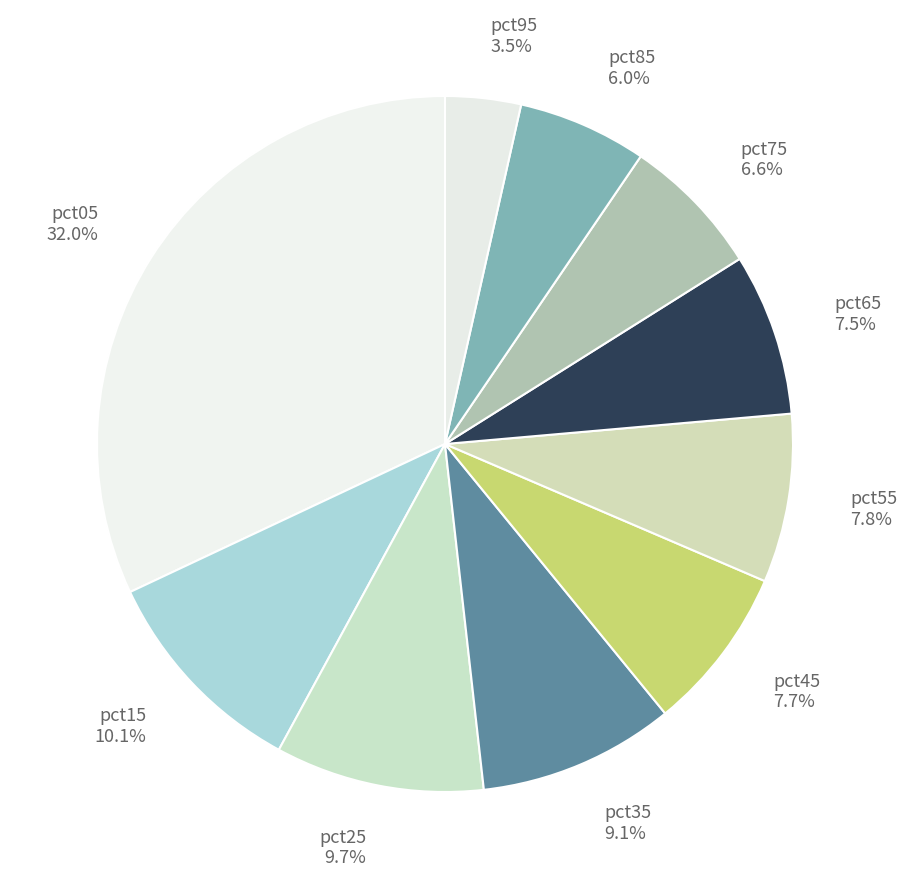

To the nearest percent, what is the combined percentage of pct75 and pct45?

14%